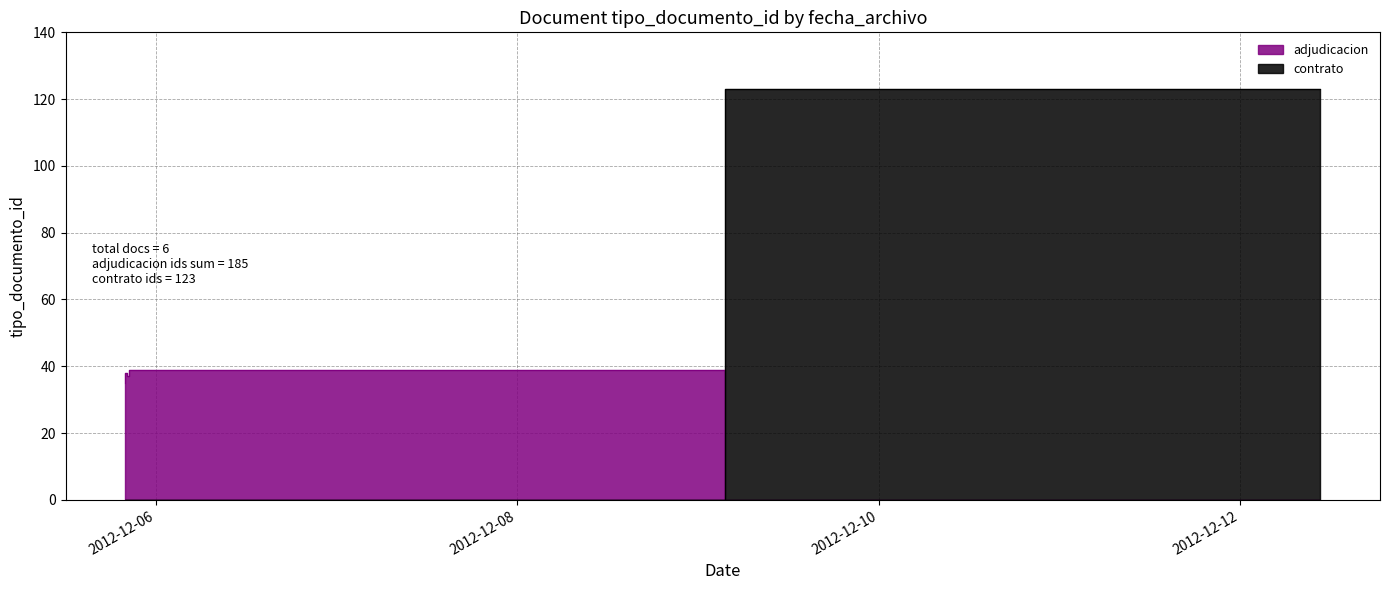

Reading left to right, what are all the values shown in this chart?

35	38	36	39	123	37